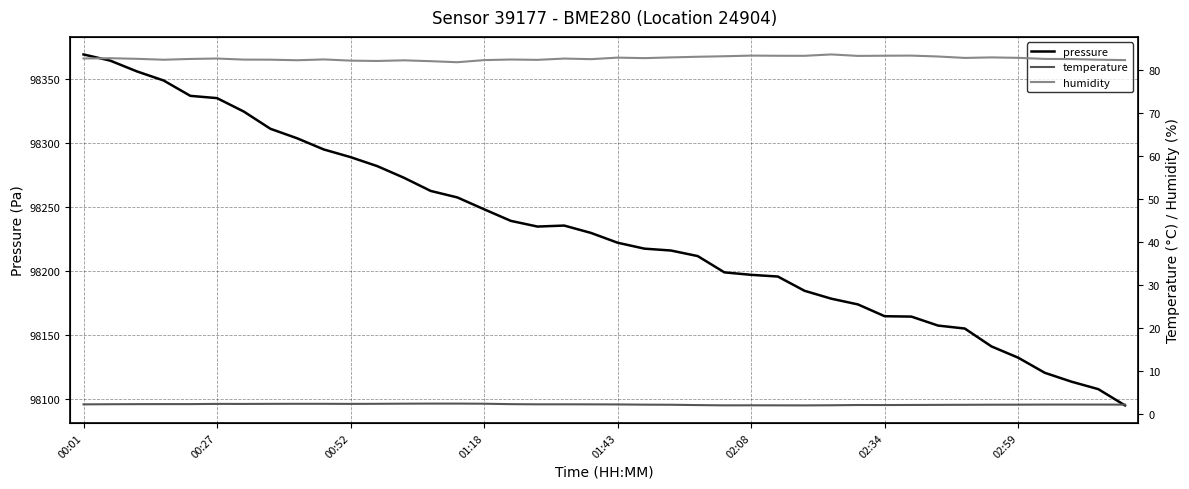

What is the average value of the temperature series?

2.3